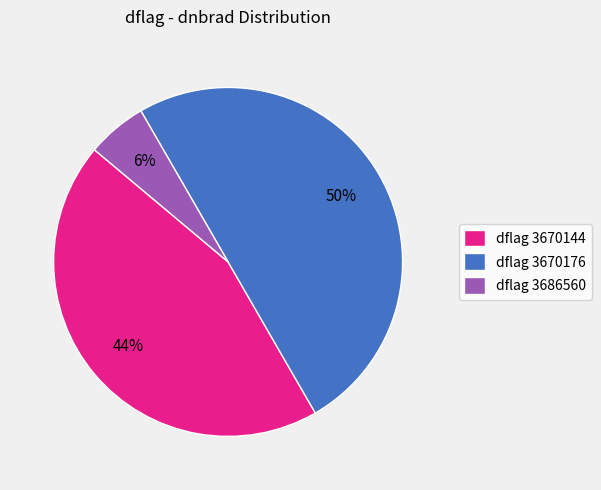

Which slice is the smallest?

dflag 3686560